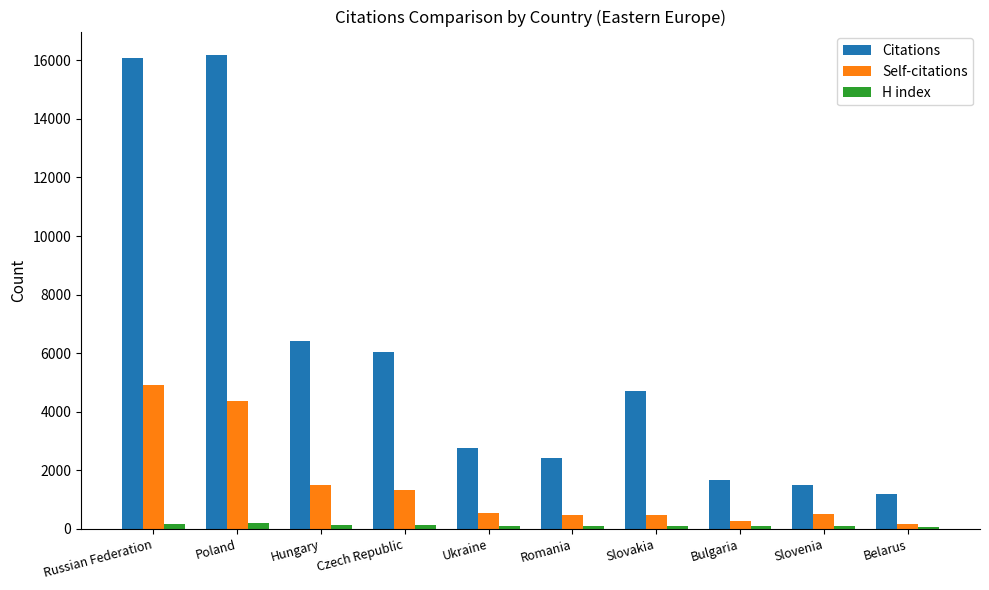

What is the maximum value for Citations?

16174